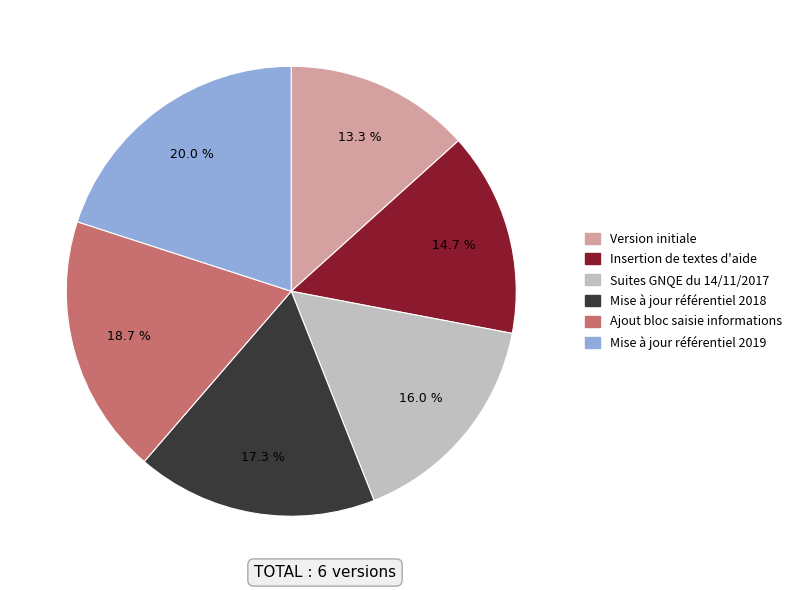

What percentage is the Mise à jour référentiel 2018 slice, to the nearest percent?

17%